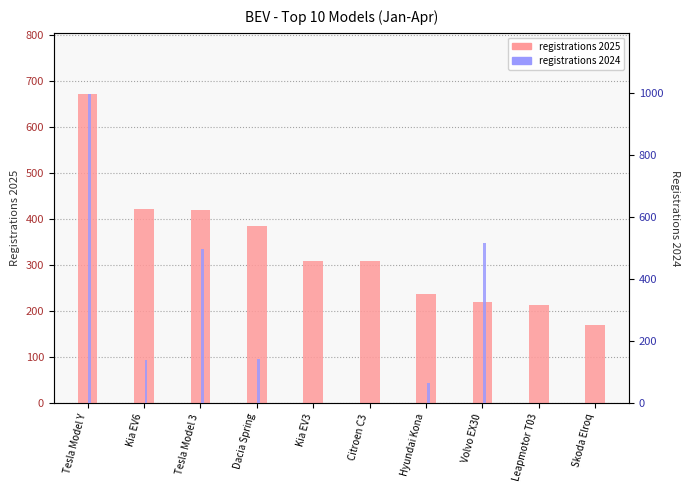

What is the label of the 7th bar from the right?

Dacia Spring